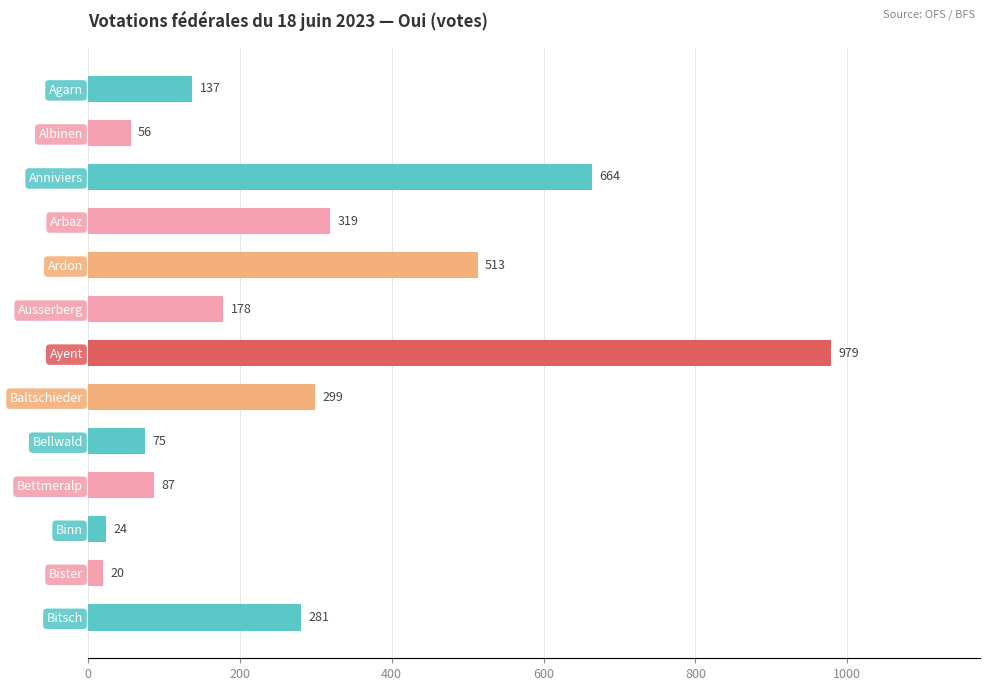

Reading top to bottom, what are all the values shown in this chart?

Agarn=137	Albinen=56	Anniviers=664	Arbaz=319	Ardon=513	Ausserberg=178	Ayent=979	Baltschieder=299	Bellwald=75	Bettmeralp=87	Binn=24	Bister=20	Bitsch=281